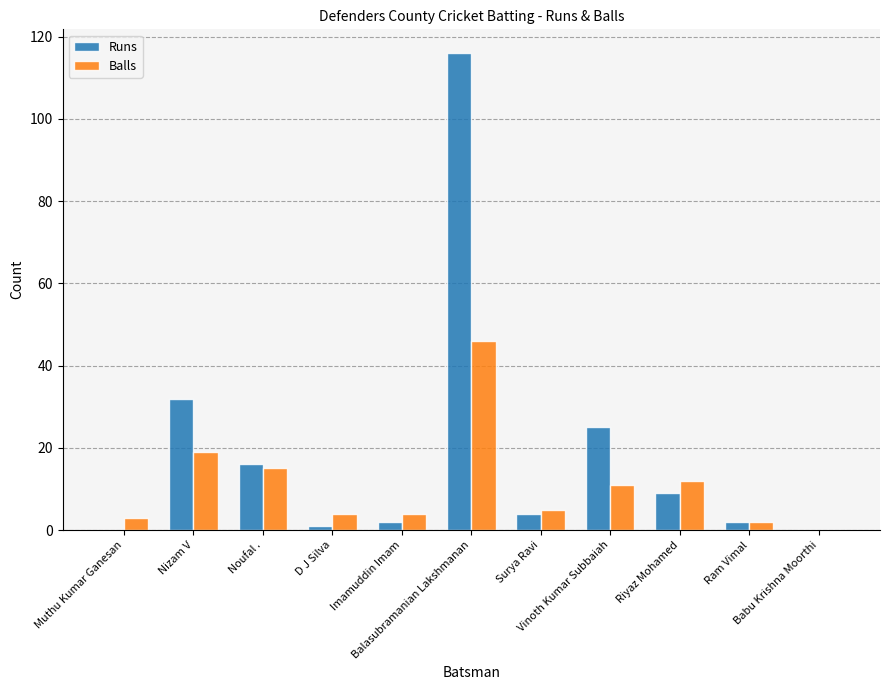

What is the total value across all series at Muthu Kumar Ganesan?

3